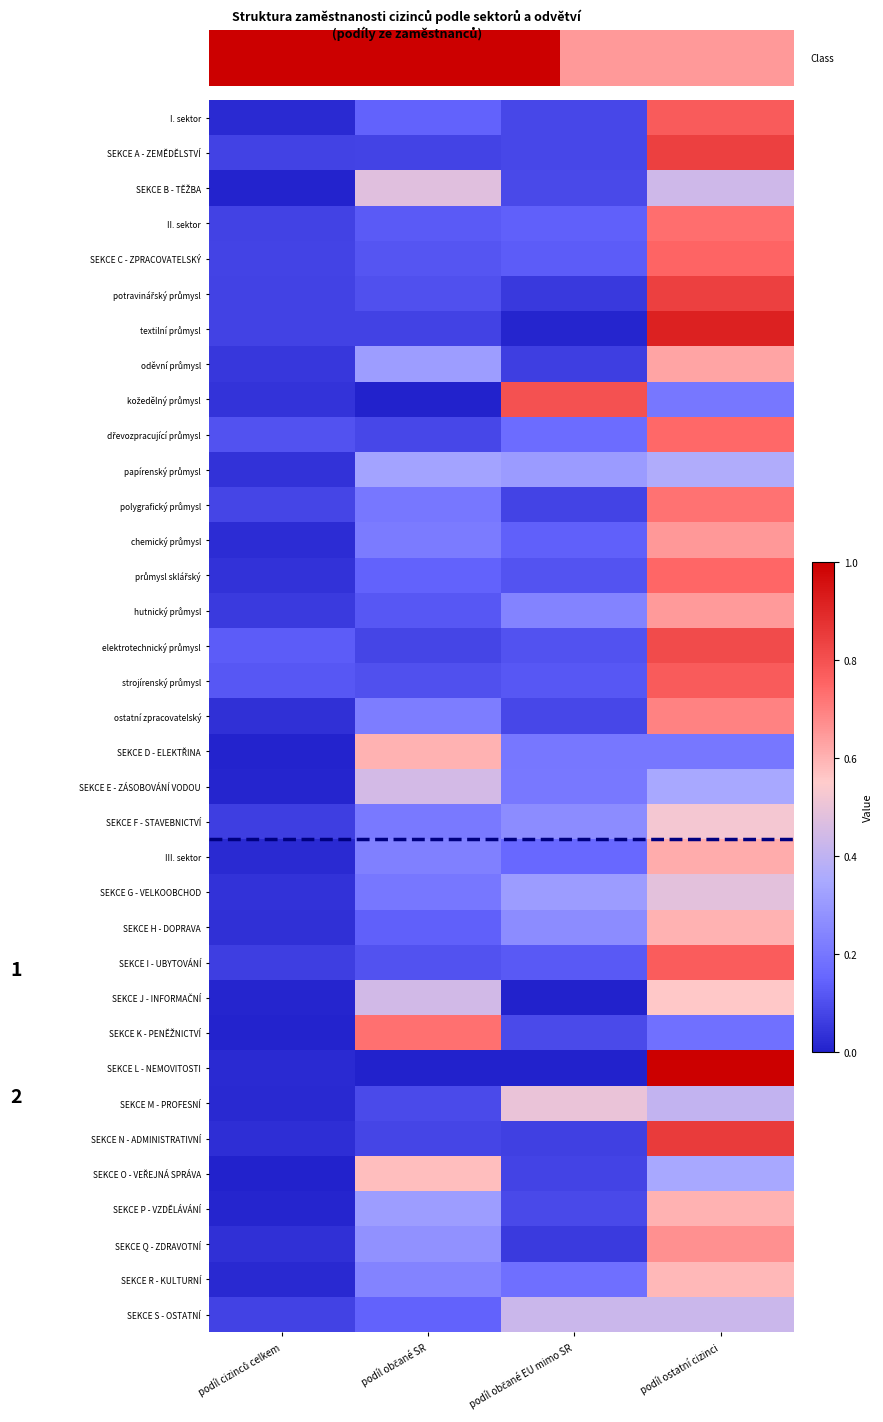

How many distinct data groups are displayed?

35